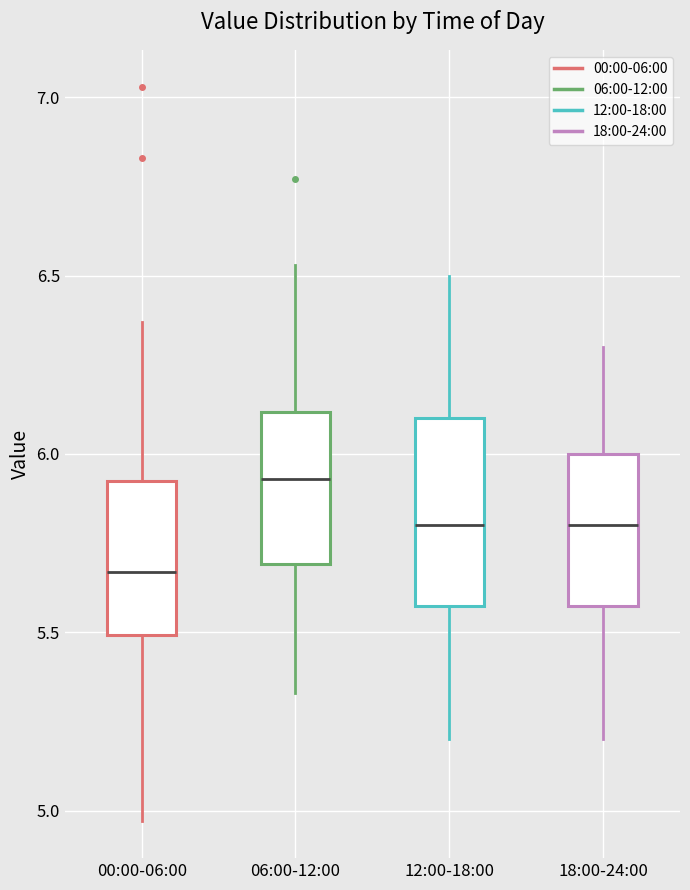

Reading left to right, transcribe this box plot: for each box, give where its median line is, the range the box spans, and where its two whiskers end, as read against the y-axis. The values are not printed on the chart, so give them approximately, as read against the axis.

00:00-06:00: median 5.65, box 5.50 to 5.95, whiskers 4.95 to 6.35
06:00-12:00: median 5.95, box 5.70 to 6.10, whiskers 5.35 to 6.55
12:00-18:00: median 5.80, box 5.60 to 6.10, whiskers 5.20 to 6.50
18:00-24:00: median 5.80, box 5.60 to 6.00, whiskers 5.20 to 6.30